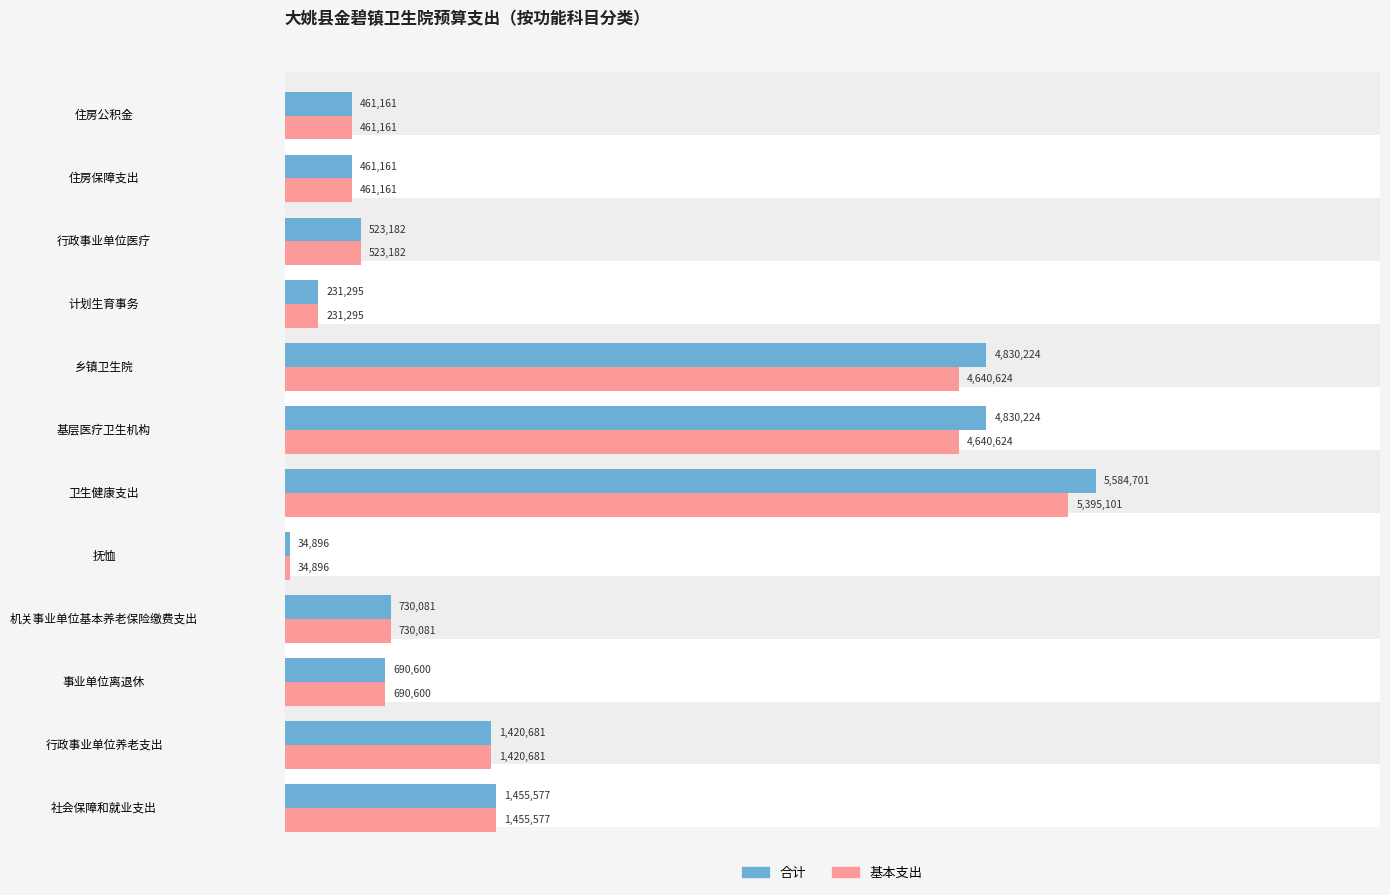

The value of 合计 at 7 is 1703195. True or false?

False